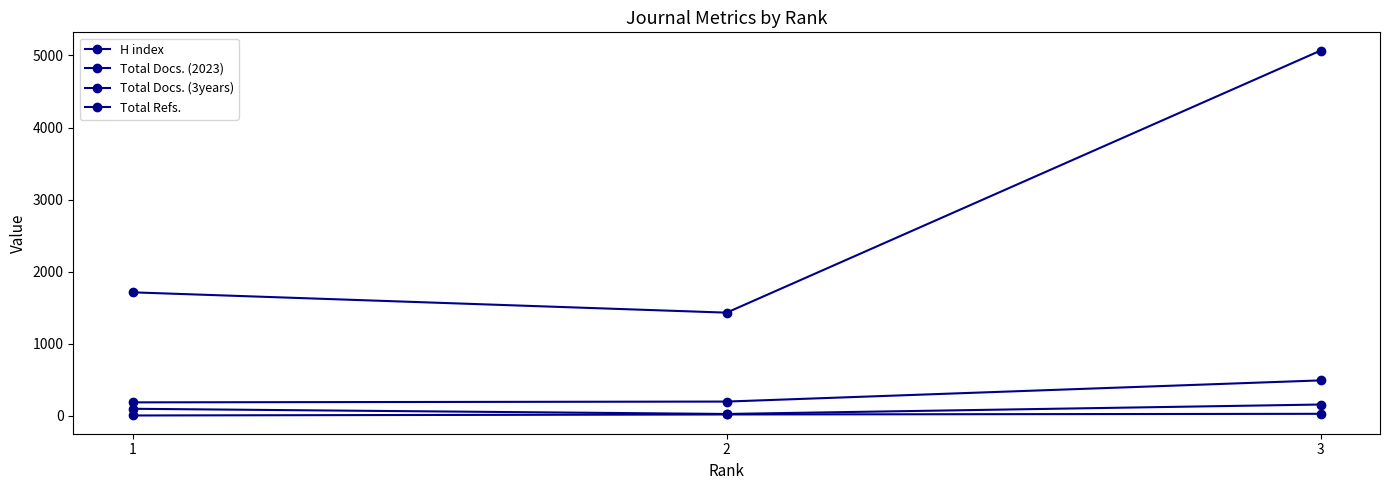

How many lines are shown in the chart?

4